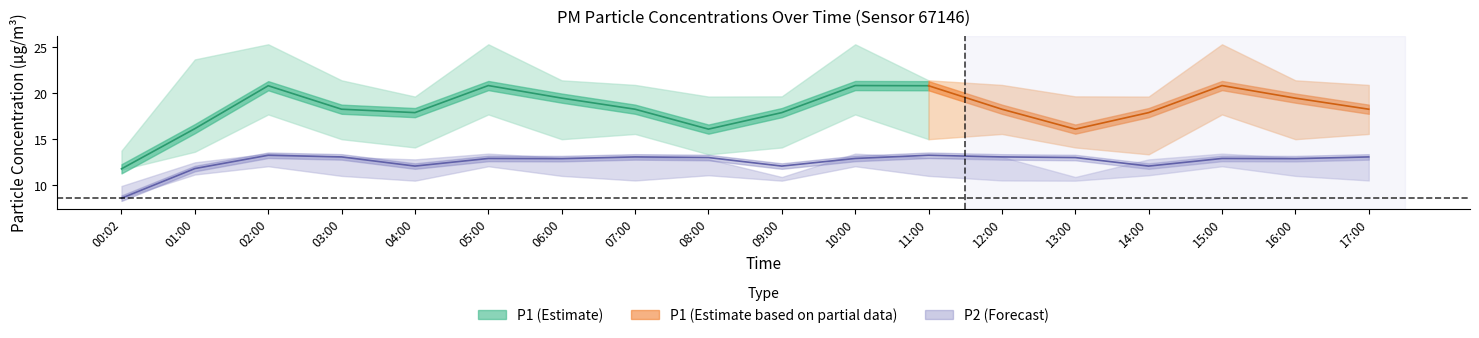

Where is P1_upper nearest to the value 19?

04:00